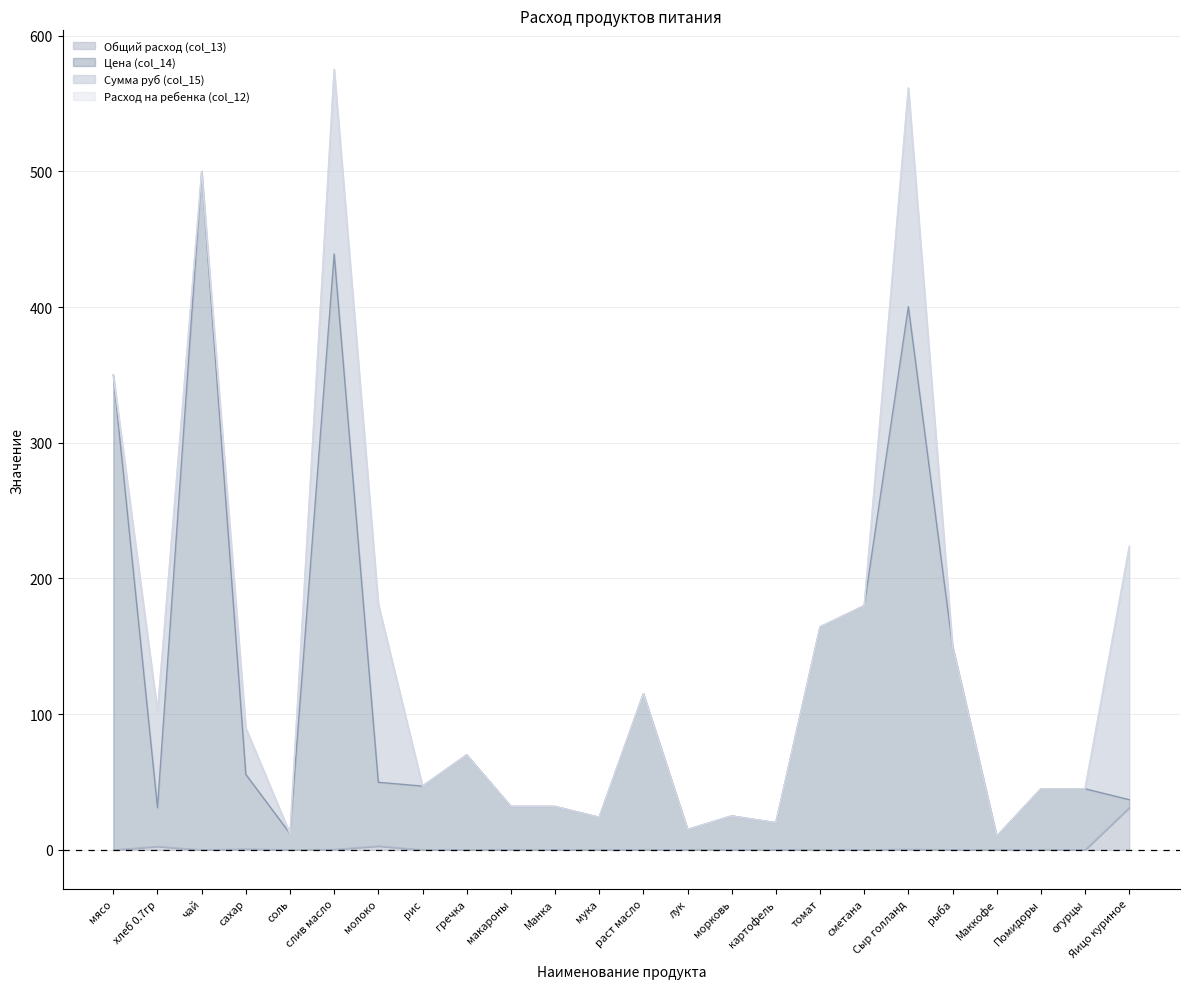

True or false: Цена (col_14) and Общий расход (col_13) cross at least once.

False